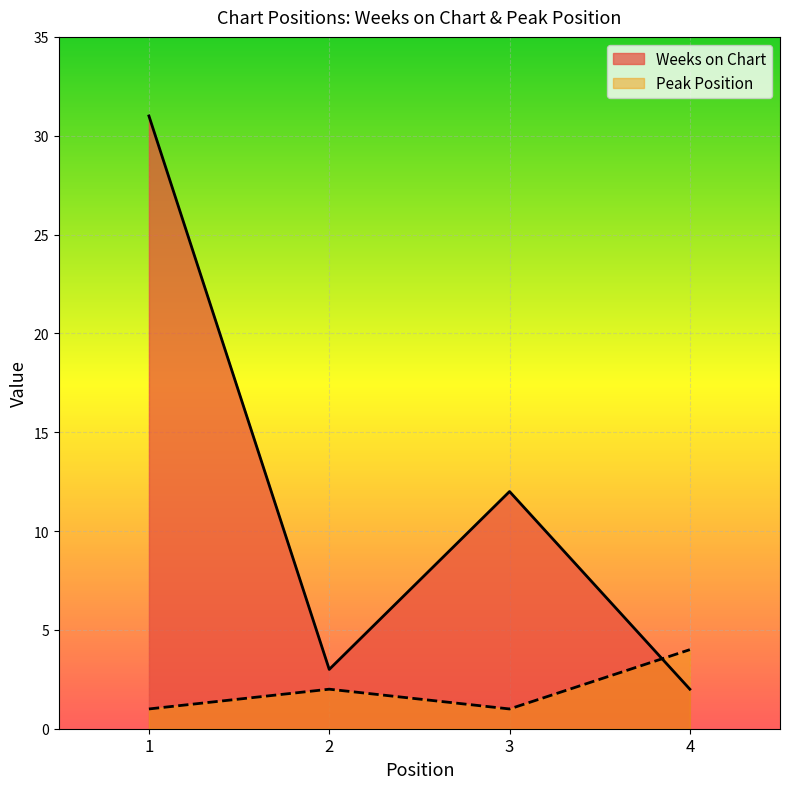

Which series ends up on top after the final intersection of Weeks on Chart and Peak Position?

Peak Position